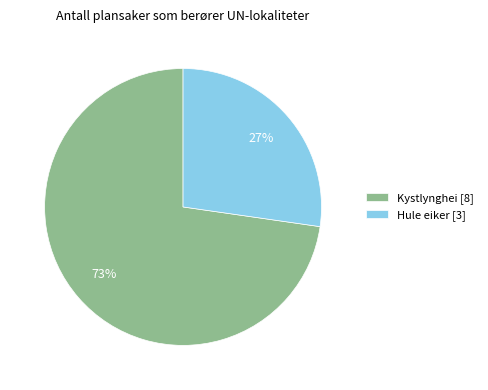

Does Kystlynghei [8] represent more than half of the total?

Yes